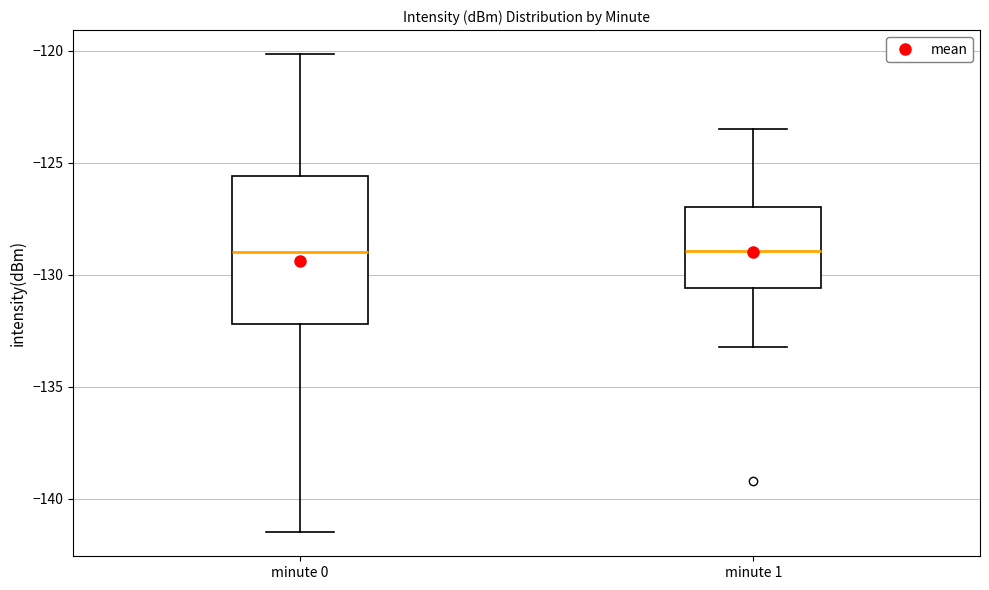

Where does the median line of the box for minute 0 sit on the y-axis? The values are not printed on the chart, so give them approximately, as read against the axis.

-129.0